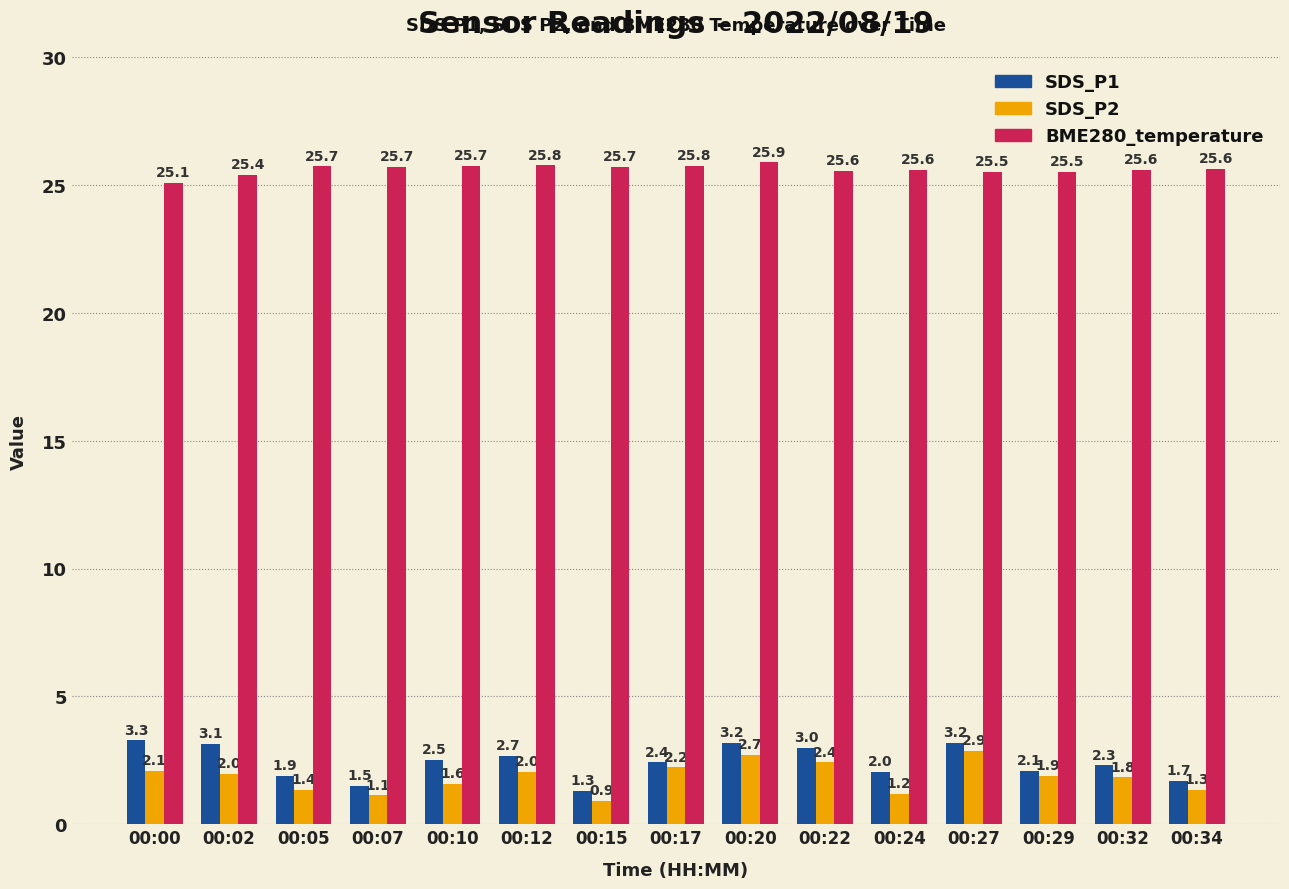

What is the sum of the SDS_P2 values at 00:15 and 00:02?

2.9